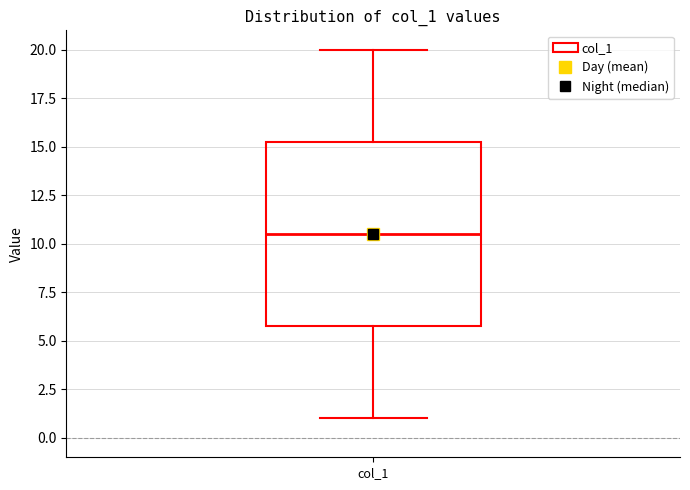

Transcribe this box plot: give where the median line is, the range the box spans, and where the two whiskers end, as read against the y-axis. The values are not printed on the chart, so give them approximately, as read against the axis.

median 10.5, box 6.0 to 15.5, whiskers 1.0 to 20.0